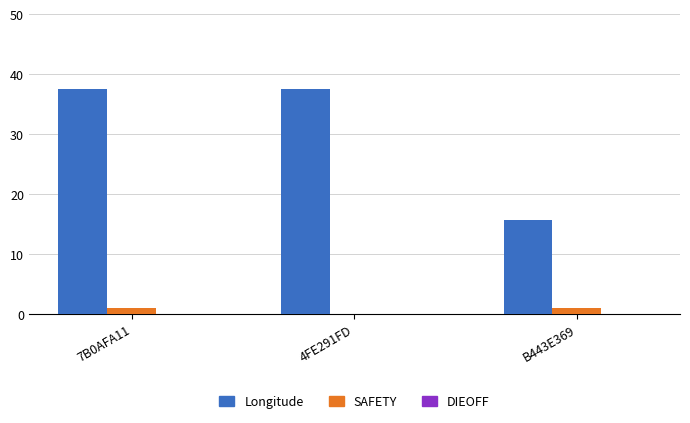

Are the bars grouped side by side (vs. stacked)?

Yes